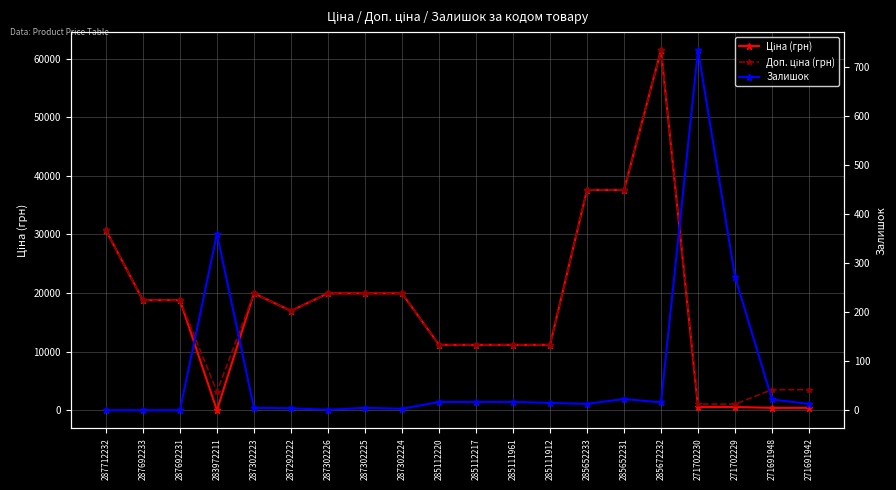

What is the total value across all series at 285672232?

122884.5